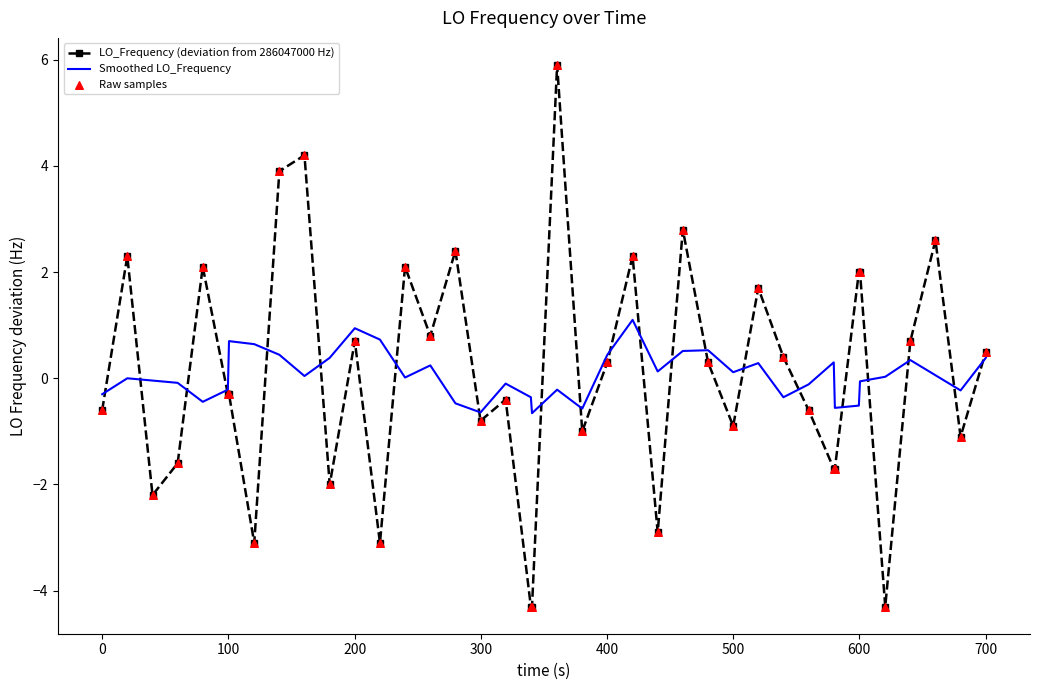

What is the greatest value displayed?

5.9